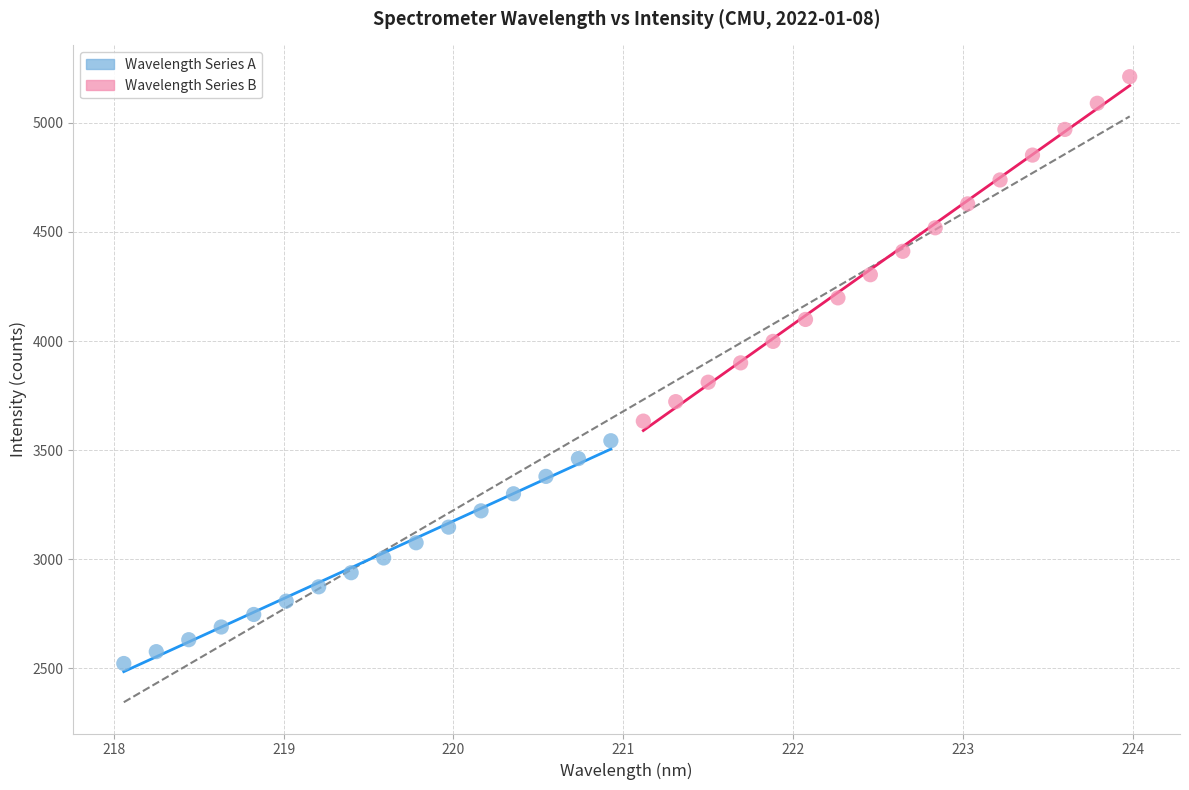

Which series has the widest spread of Y values?

Wavelength Series B